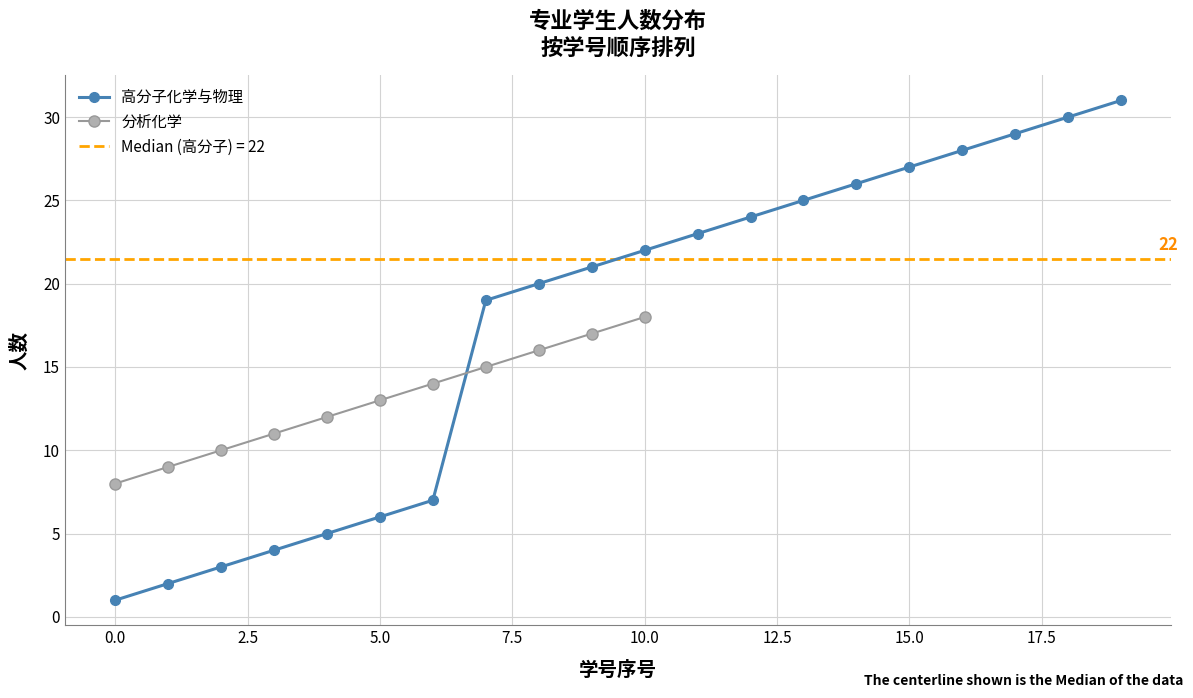

How many distinct data groups are displayed?

2